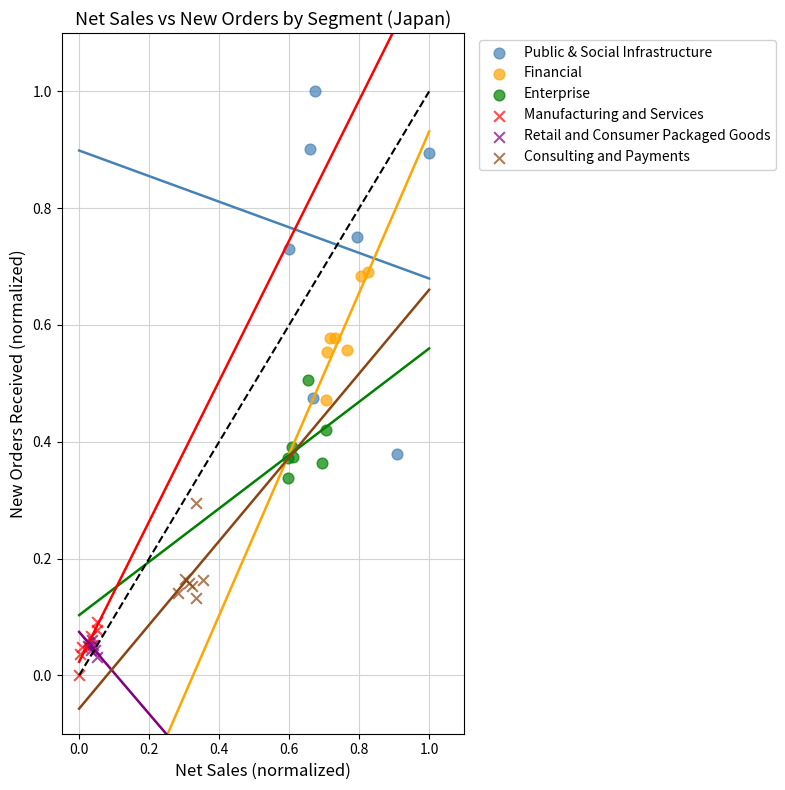

Which series contains the highest Y value?

Public & Social Infrastructure